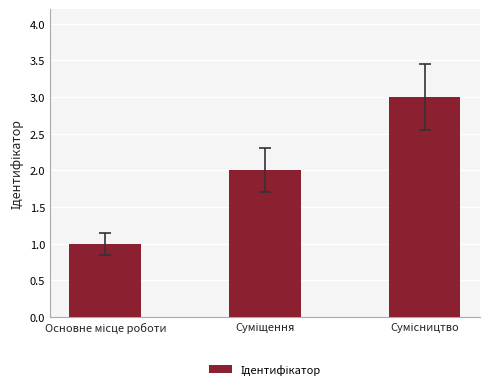

What is the sum of all values?

6